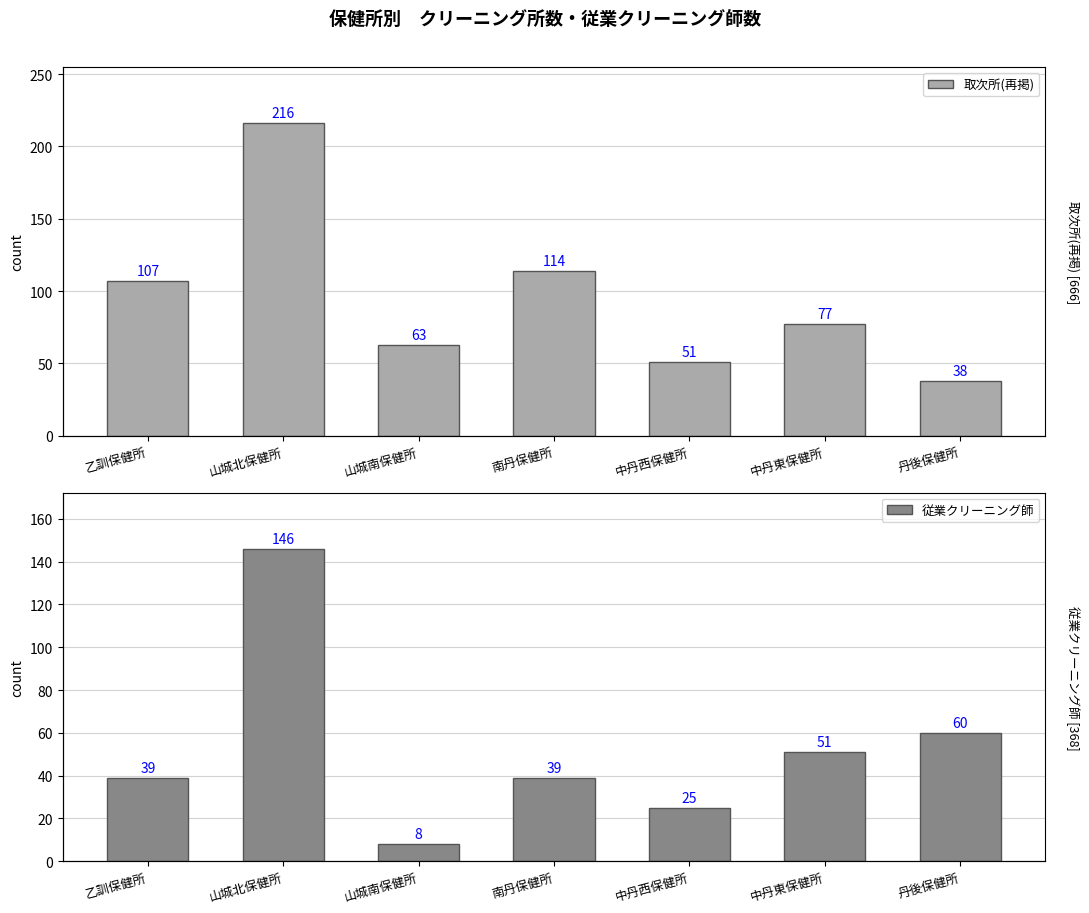

How many data points does each series have?

7